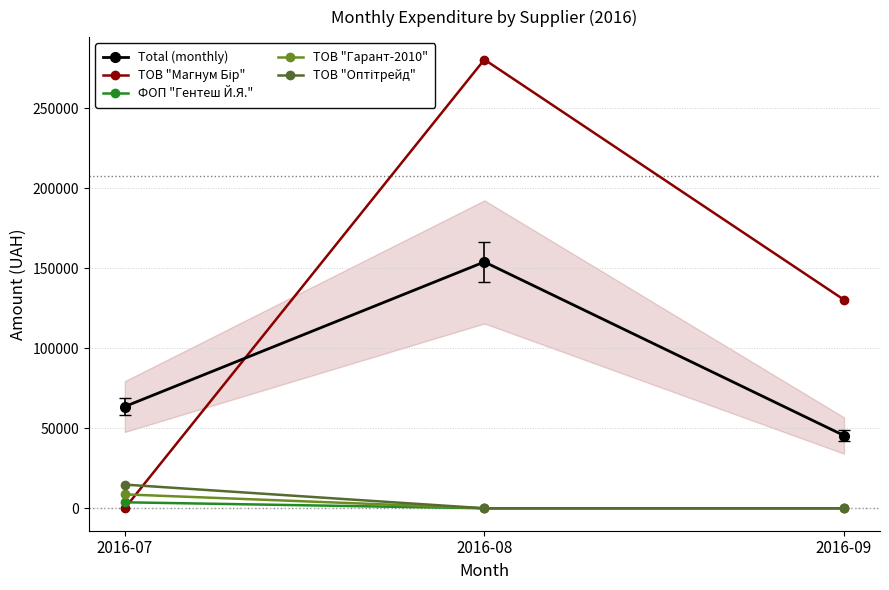

Which has a higher value, 2016-08 or 2016-09?

2016-08